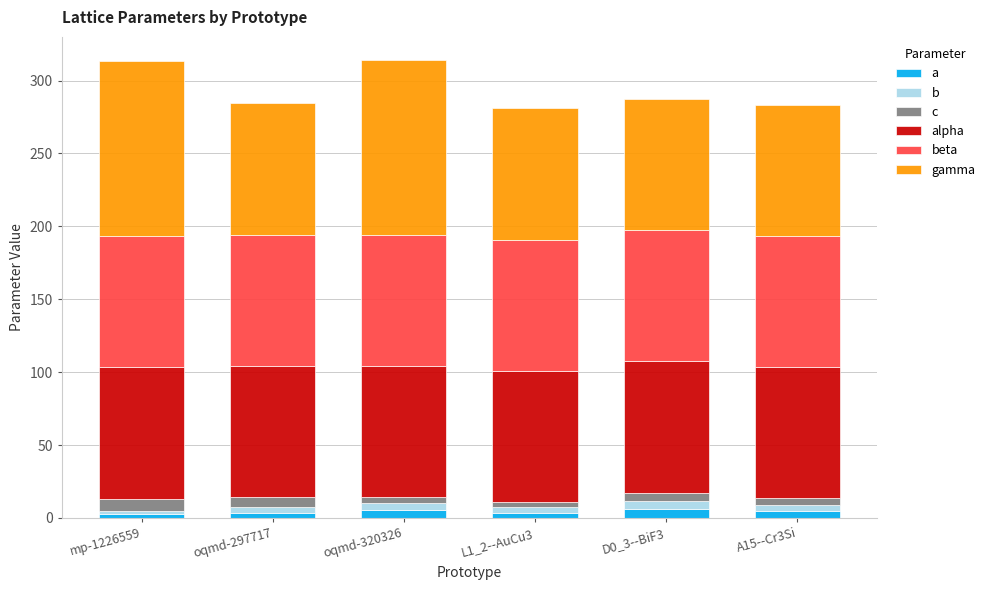

What is the average value of the a series?

4.2